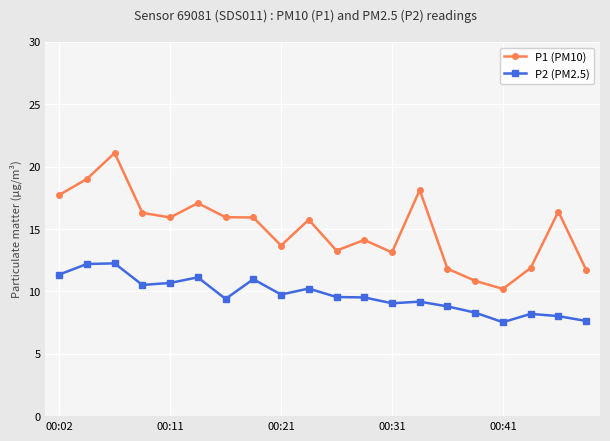

What is the greatest value displayed?

21.1